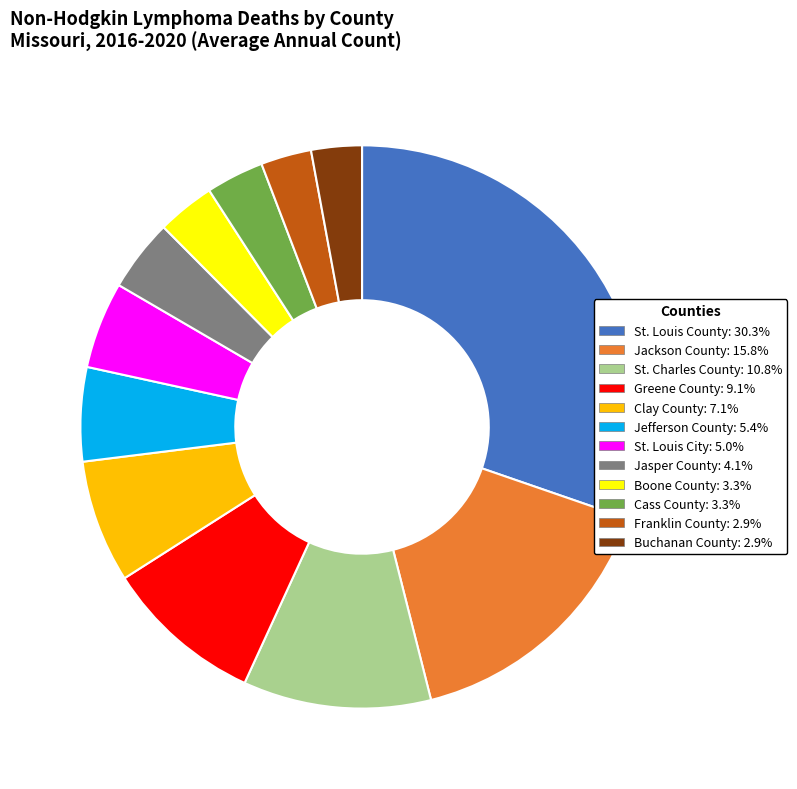

What is the largest slice in the pie chart?

St. Louis County